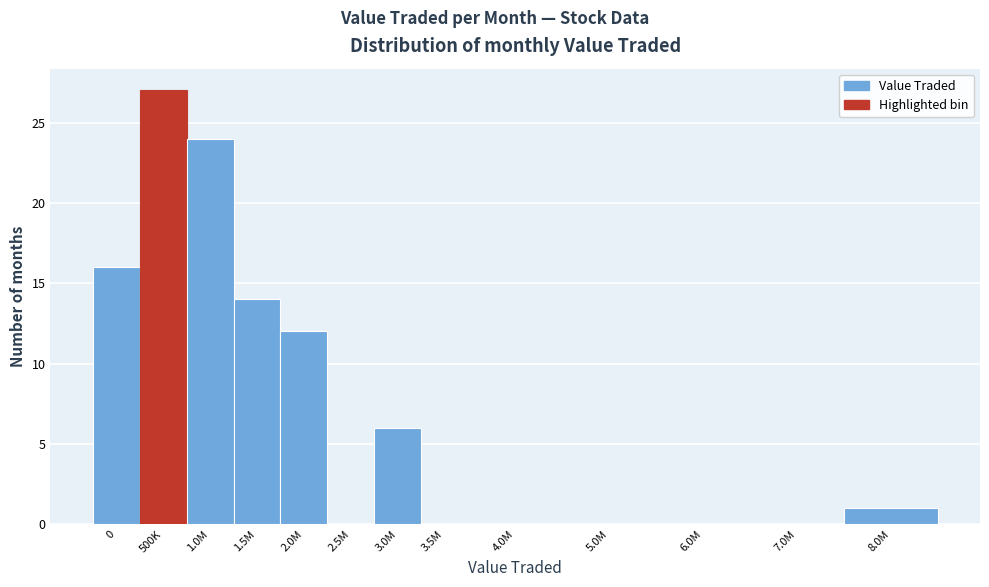

Reading left to right, what are all the values shown in this chart?

0=16	500K=27	1.0M=24	1.5M=14	2.0M=12	2.5M=0	3.0M=6	3.5M=0	4.0M=0	5.0M=0	6.0M=0	7.0M=0	8.0M=1